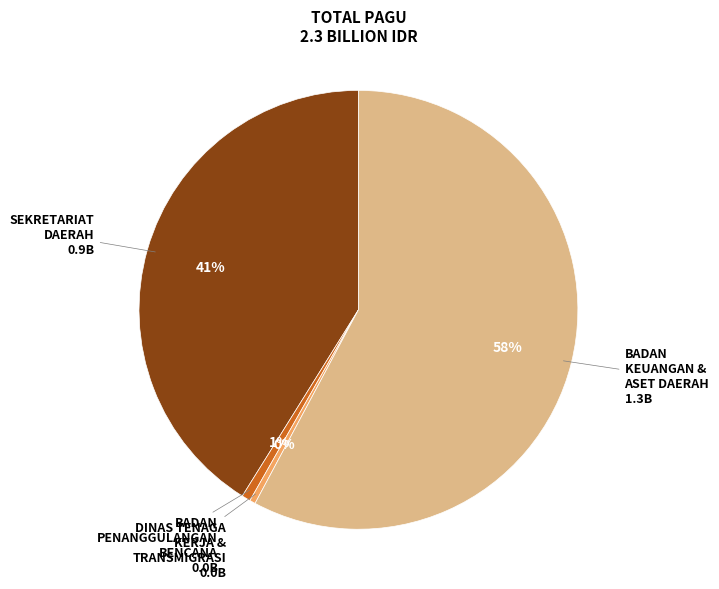

Is there a majority slice in this chart?

Yes